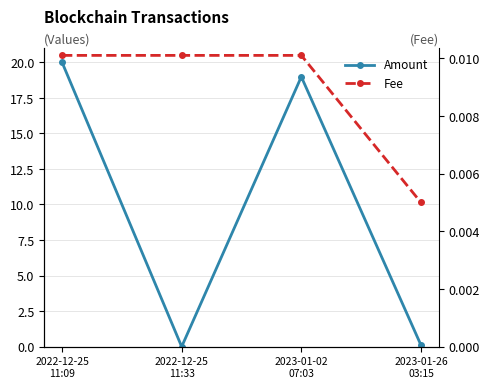

How many distinct data groups are displayed?

2